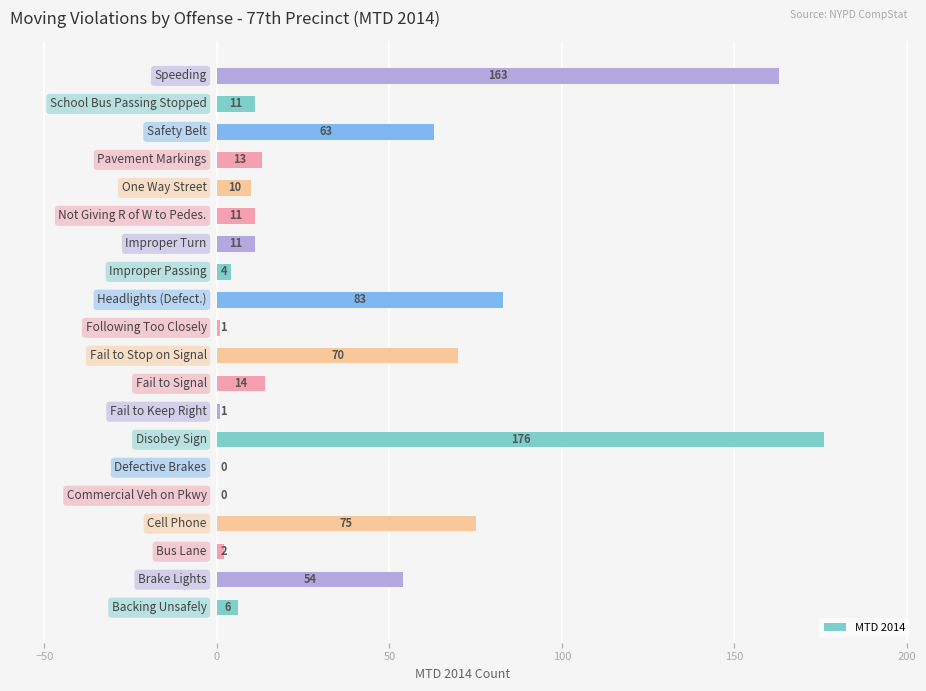

What is the sum of all values?

768